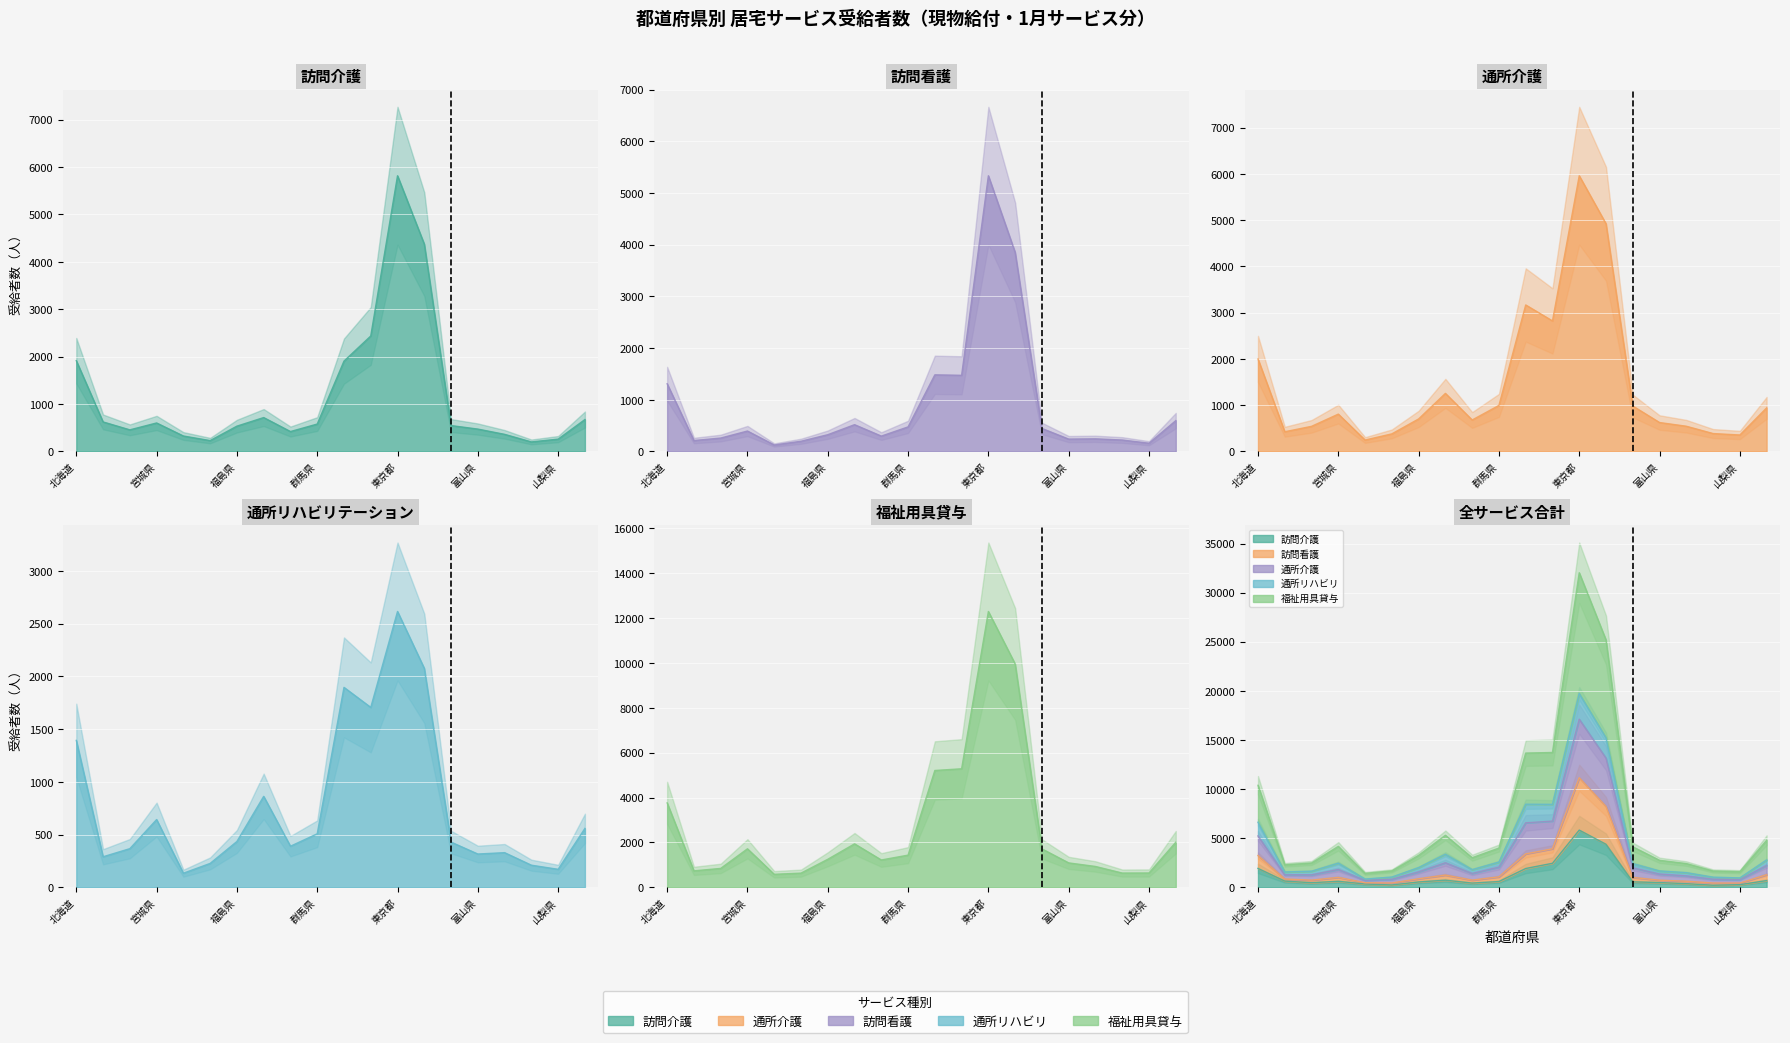

At which category does 通所リハビリ reach its first local peak?

宮城県